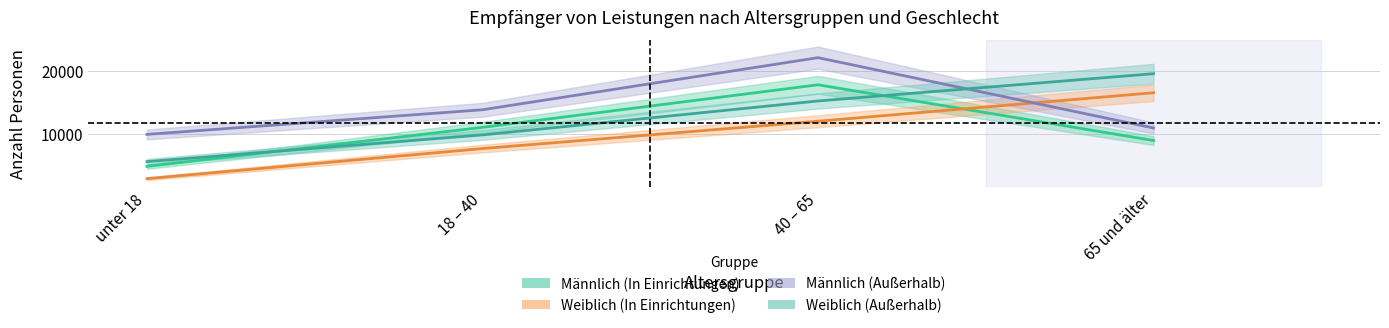

Reading left to right, what are all the values shown in this chart?

Männlich (In Einrichtungen): unter 18=4782	18 – 40=11005	40 – 65=17795	65 und älter=8911
Weiblich (In Einrichtungen): unter 18=2826	18 – 40=7626	40 – 65=11983	65 und älter=16526
Männlich (Außerhalb): unter 18=9884	18 – 40=13814	40 – 65=22119	65 und älter=10902
Weiblich (Außerhalb): unter 18=5545	18 – 40=9800	40 – 65=15216	65 und älter=19567